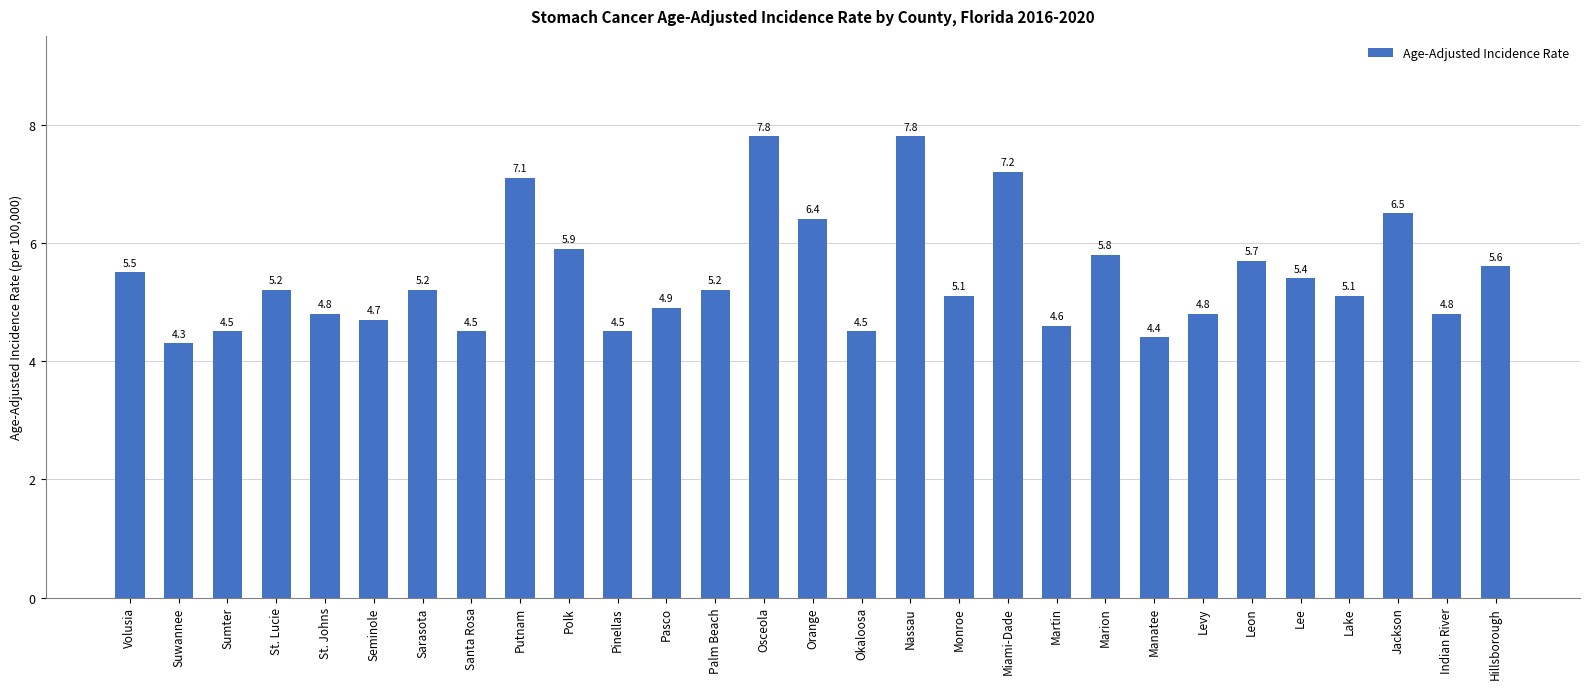

What is the difference between the maximum and second lowest values?

3.4